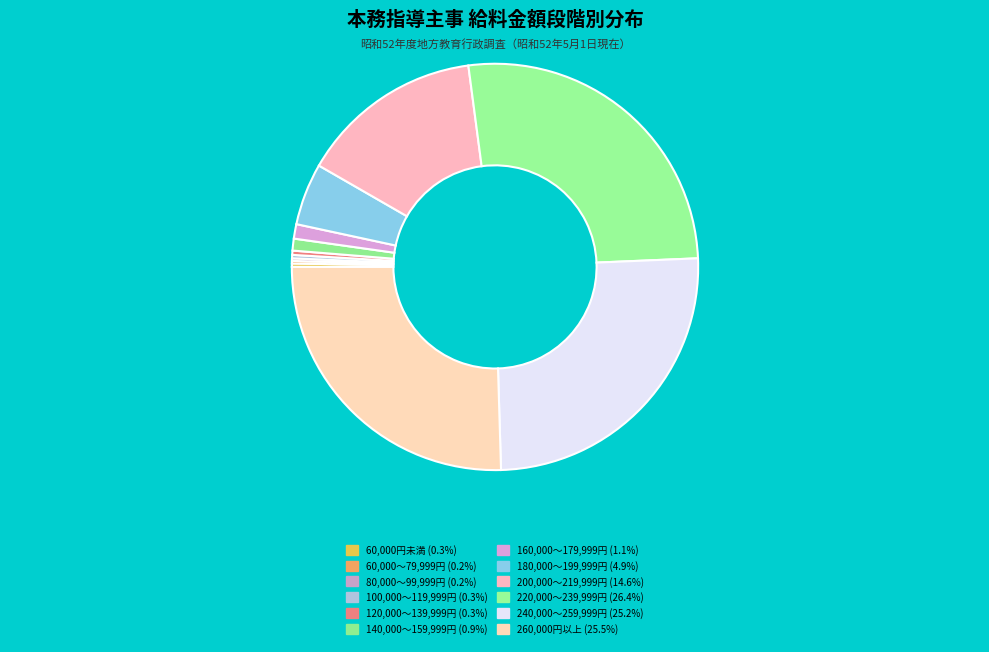

Which slice is the largest?

220,000～239,999円